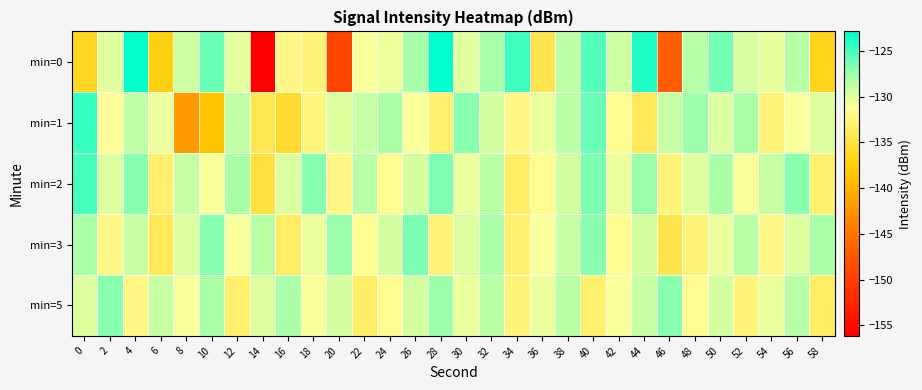

Which label corresponds to the largest value in the chart?

28